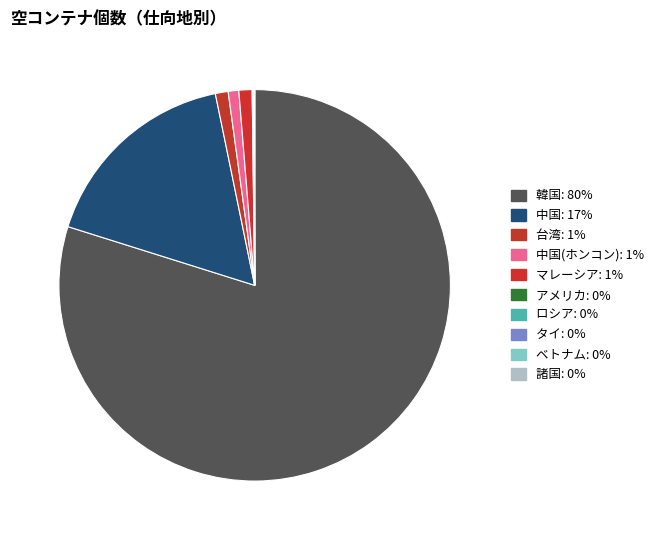

How many segments does this pie chart have?

10